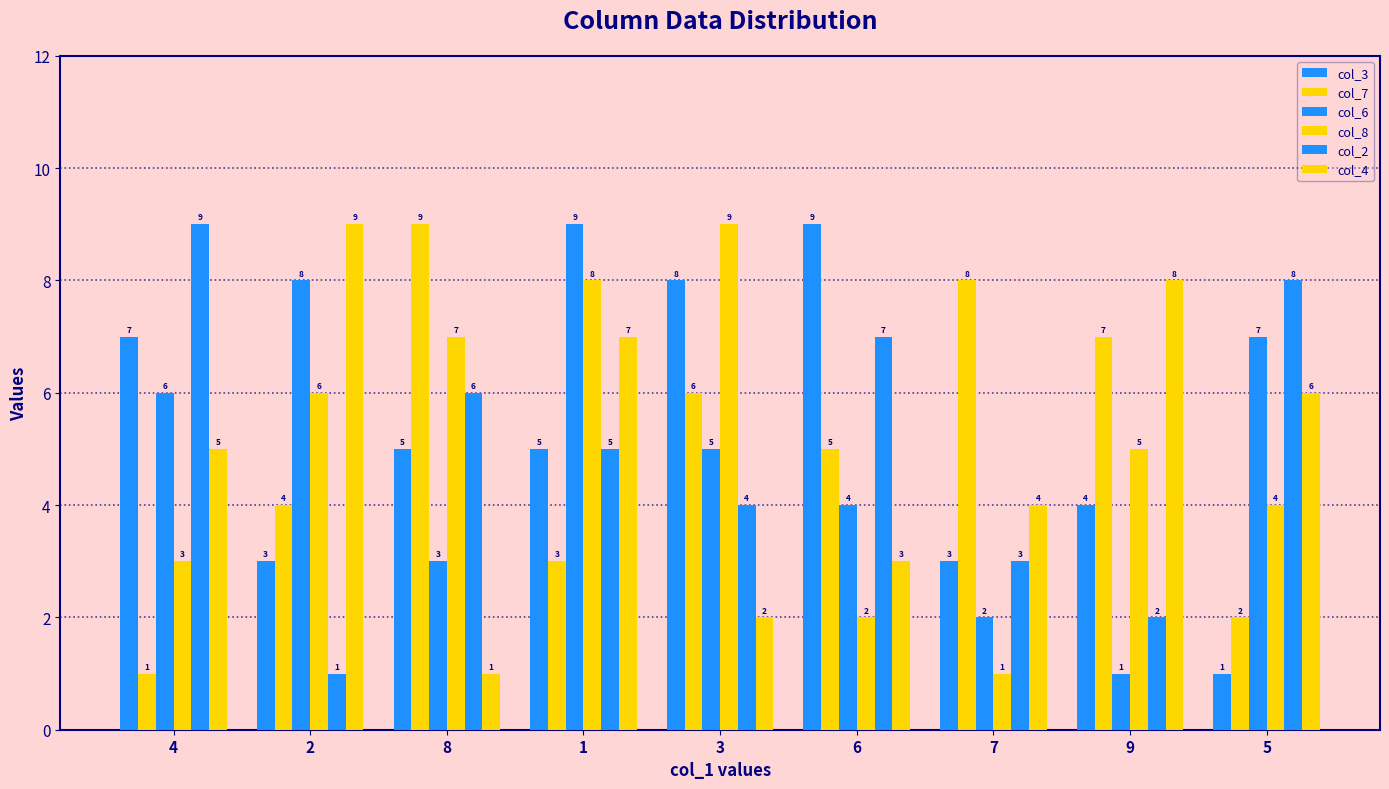

Between 2 and 9, which is larger?

9